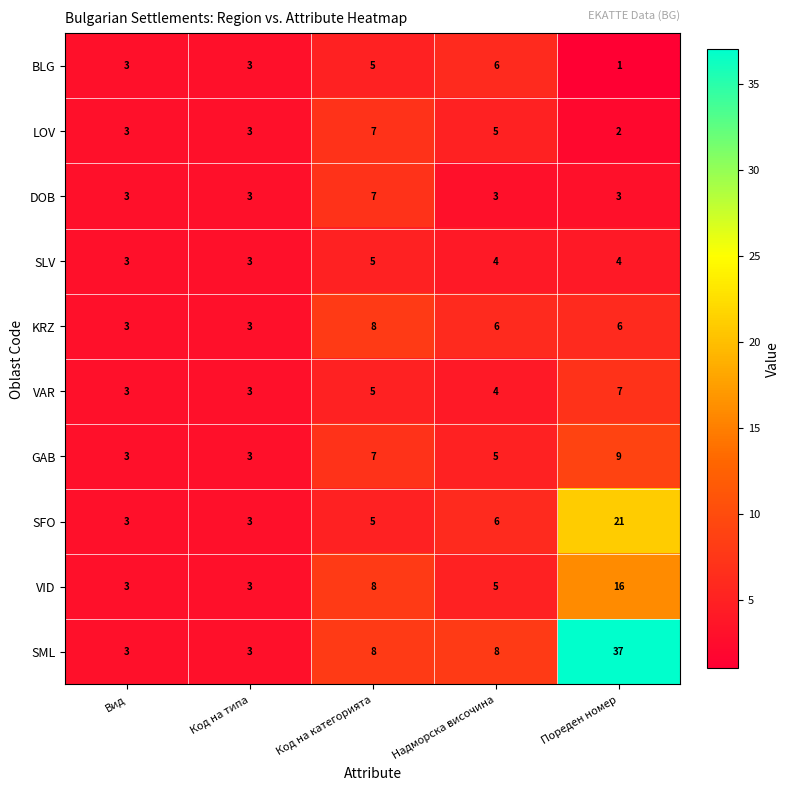

True or false: SFO has a value of 6 at Надморска височина.

True